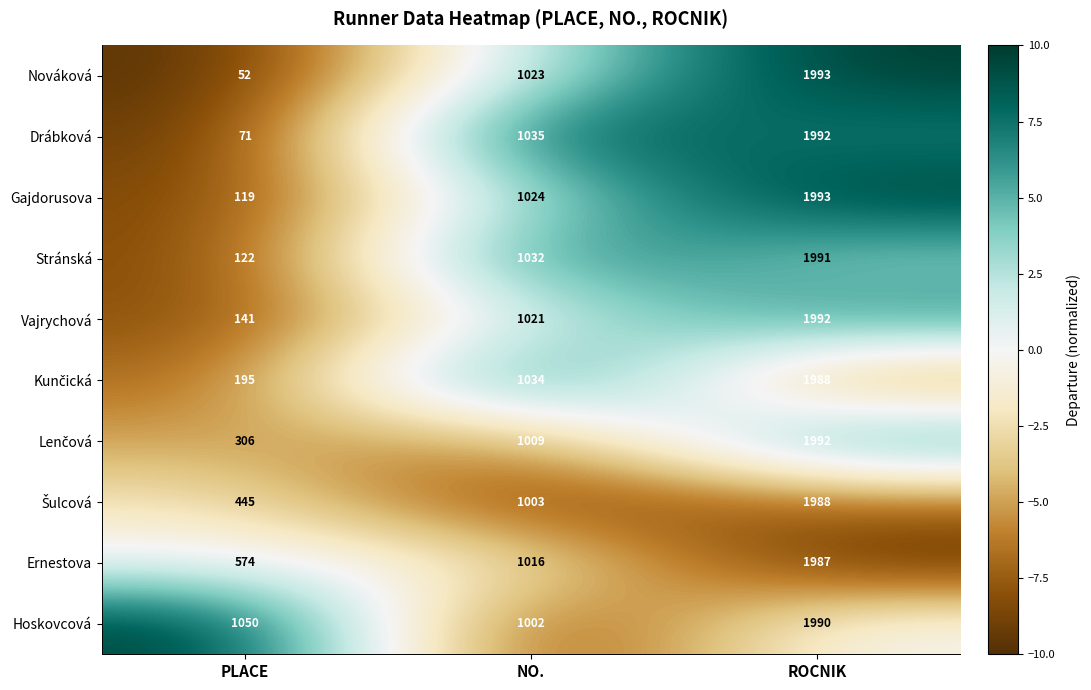

At which category is the sum across all series the highest?

ROCNIK